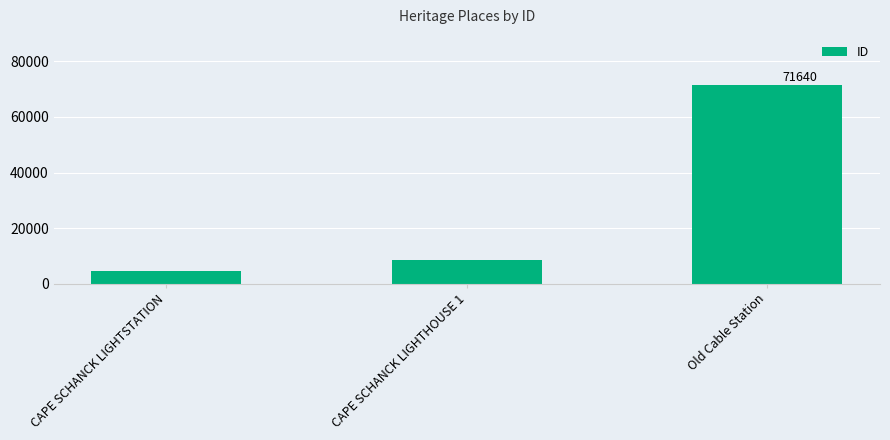

Rank the categories by value from highest to lowest.

Old Cable Station, CAPE SCHANCK LIGHTHOUSE 1, CAPE SCHANCK LIGHTSTATION